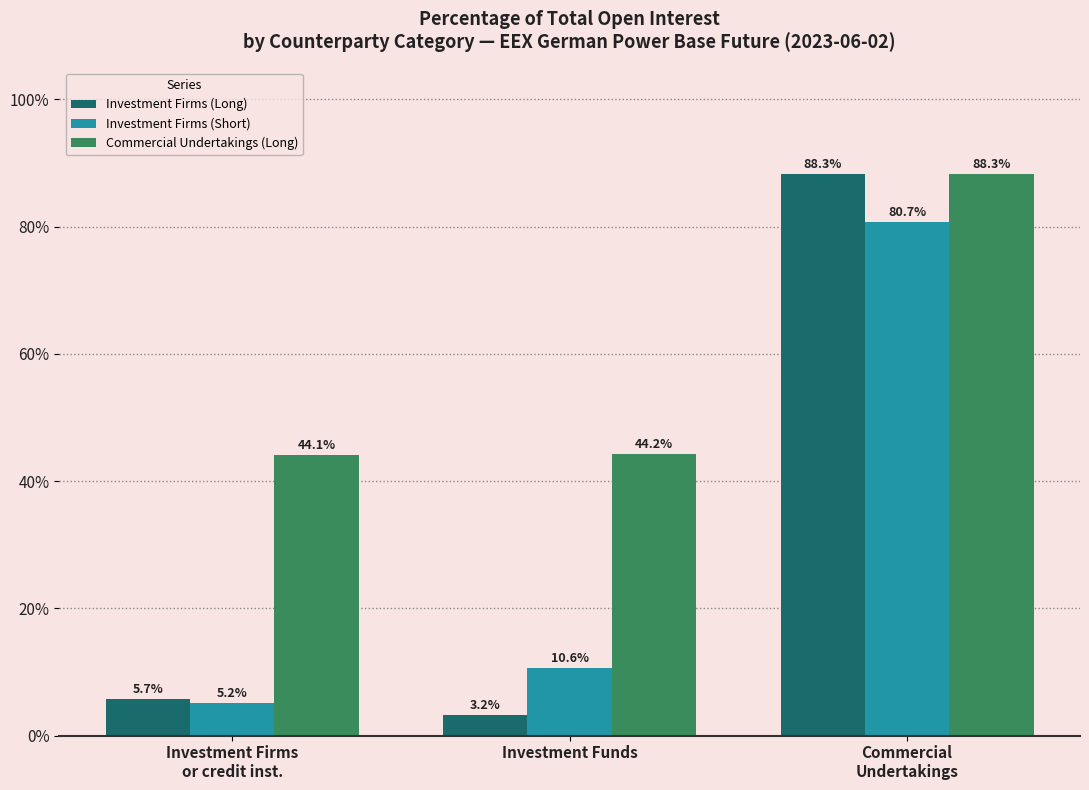

Are the bars horizontal?

No